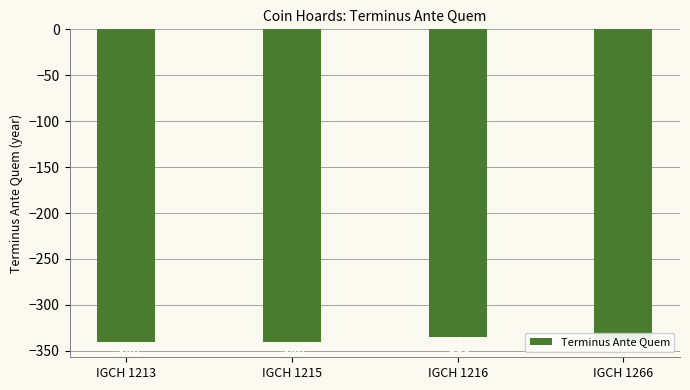

Rank the categories by value from lowest to highest.

IGCH 1213, IGCH 1215, IGCH 1266, IGCH 1216